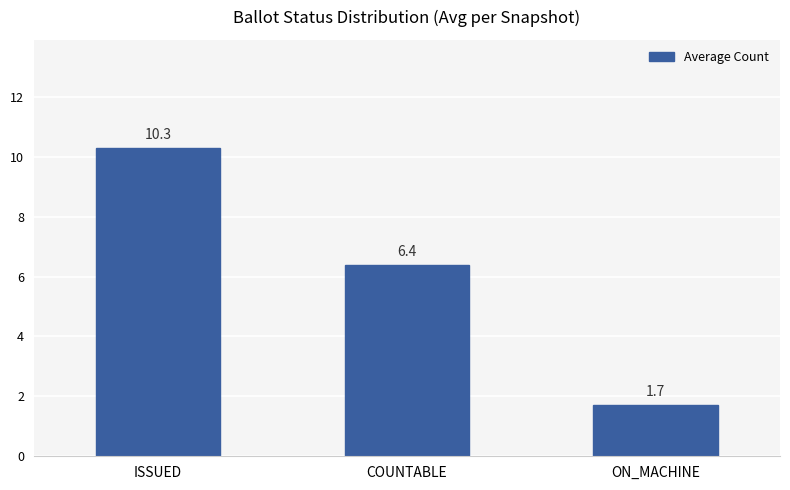

List the labels in order of value, largest first.

ISSUED, COUNTABLE, ON_MACHINE